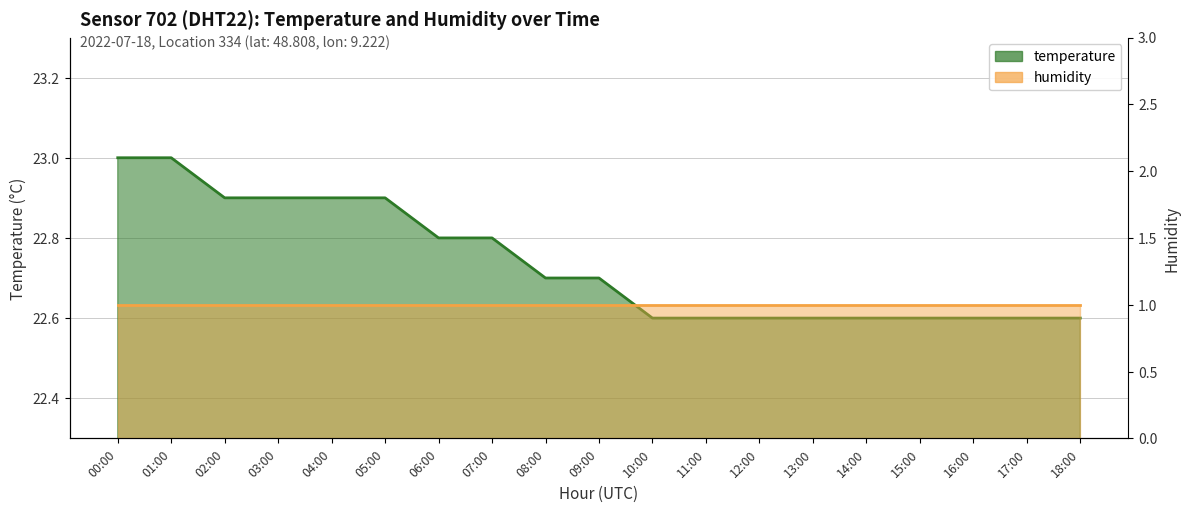

Between 00:00 and 12:00, which is larger?

00:00